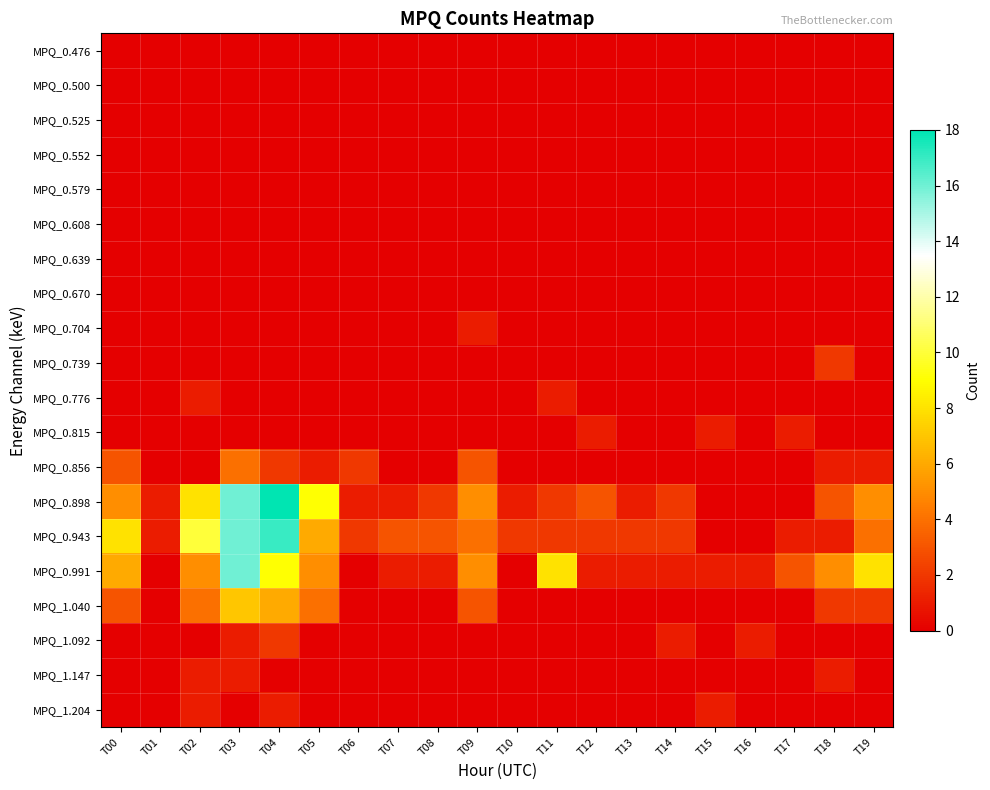

What is the difference between the highest and lowest values at T00?

8